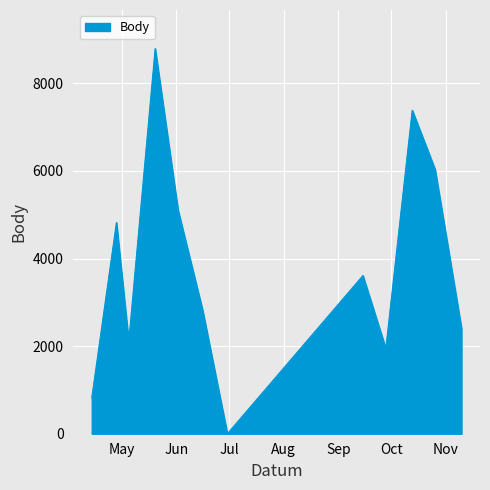

What is the difference between the maximum and minimum values?

8796